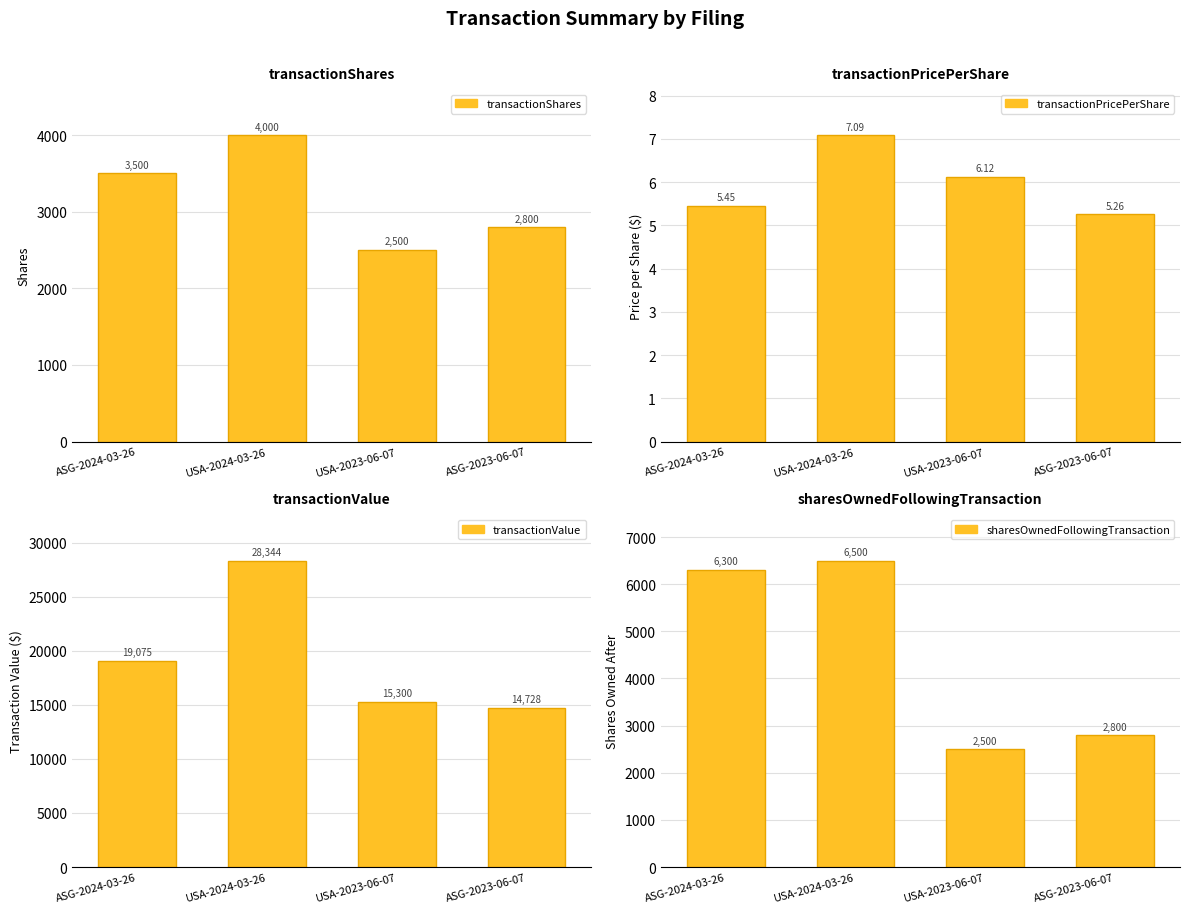

What are all the series names shown in the legend?

transactionShares, transactionPricePerShare, transactionValue, sharesOwnedFollowingTransaction